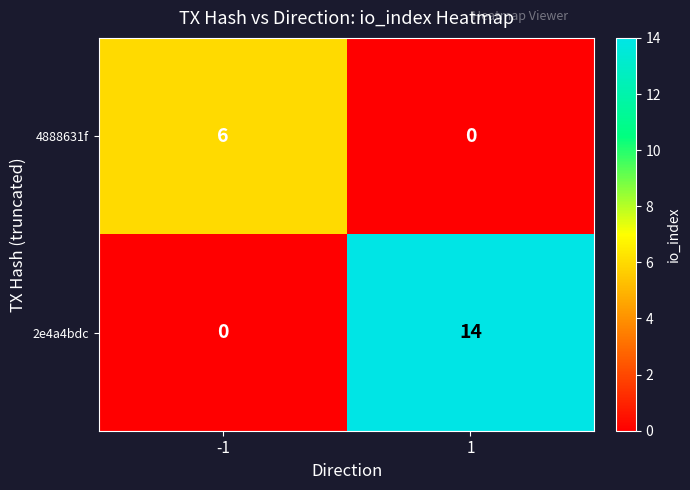

Is it true that 2e4a4bdc equals 9 at -1?

False